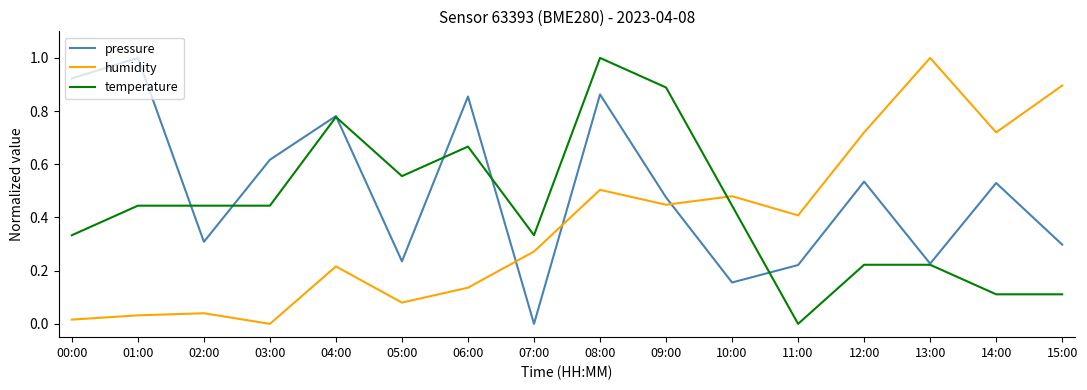

After their last crossing, which series has the higher values: temperature or humidity?

humidity